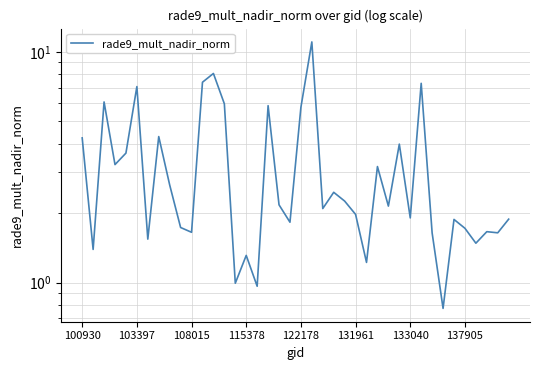

Is this an area chart (filled region under the line)?

No